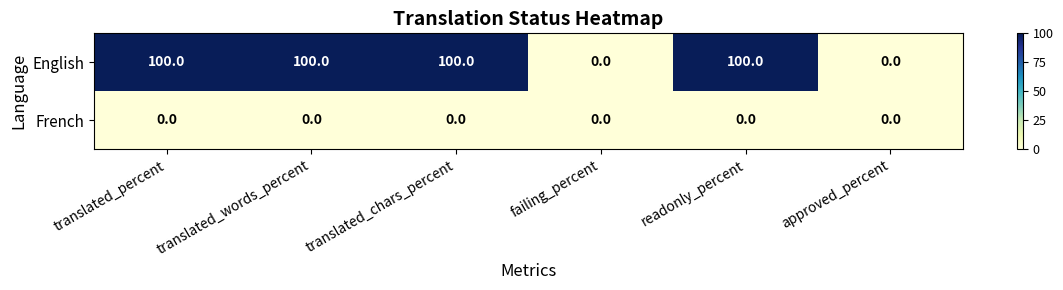

How many distinct data groups are displayed?

2